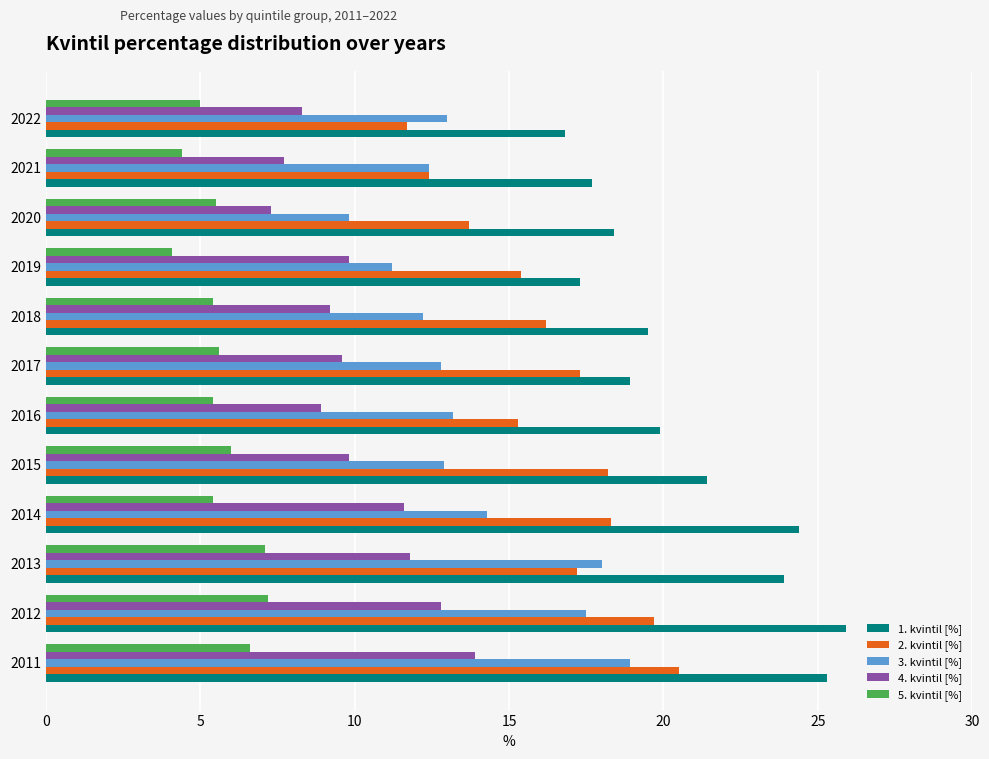

True or false: 2. kvintil [%] has a value of 15.3 at 2016.

True